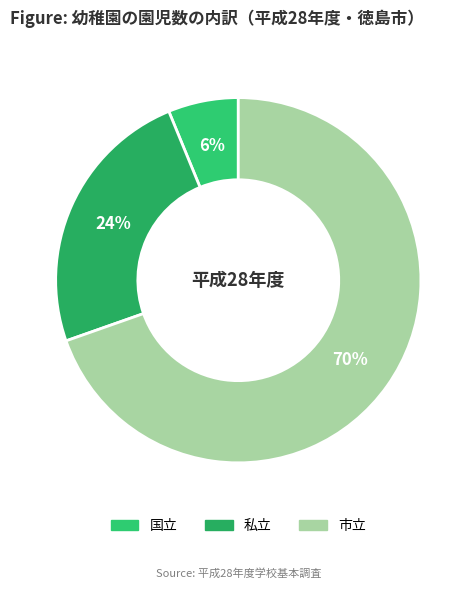

How many slices are in this pie chart?

3